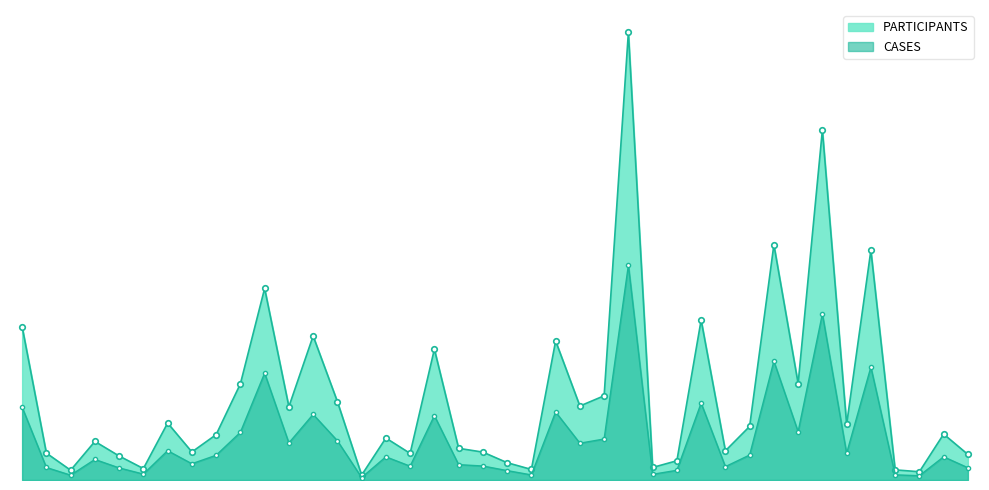

What is the label of the 13th point from the left?

Cabarrus